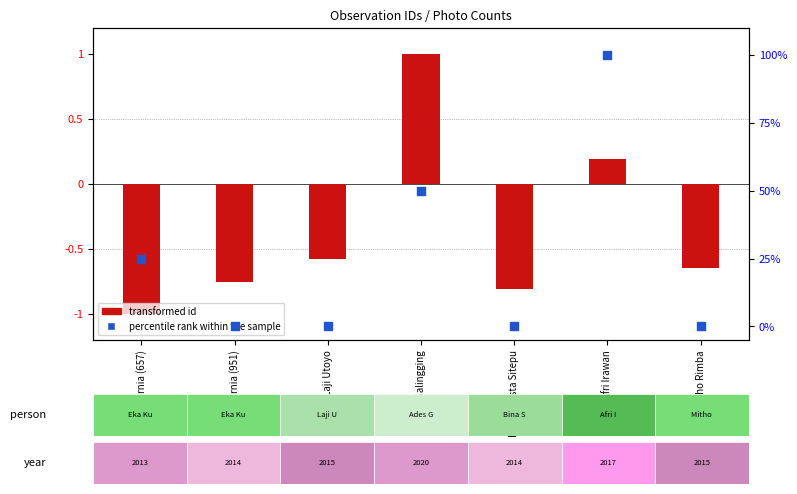

What are all the series names shown in the legend?

transformed id, percentile rank within the sample